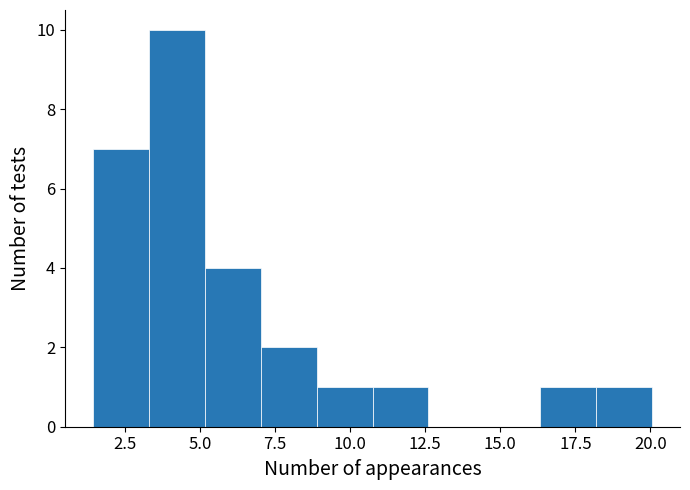

Read against the x-axis, roughly where is the centre of the tallest bar?

4.0